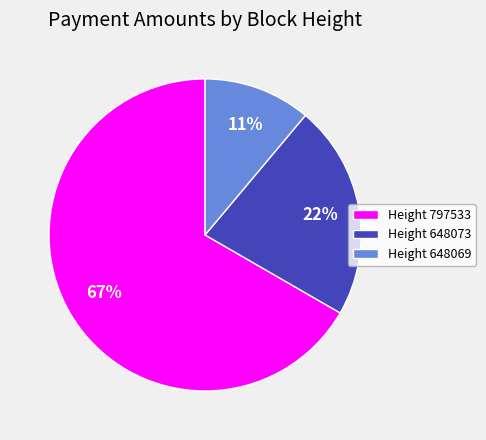

Which has a higher value, Height 648069 or Height 797533?

Height 797533